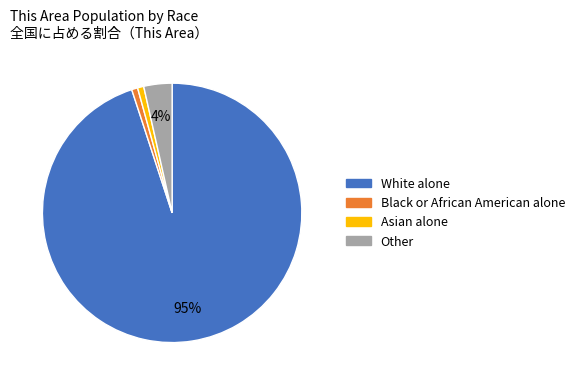

Does any single category account for the majority?

Yes